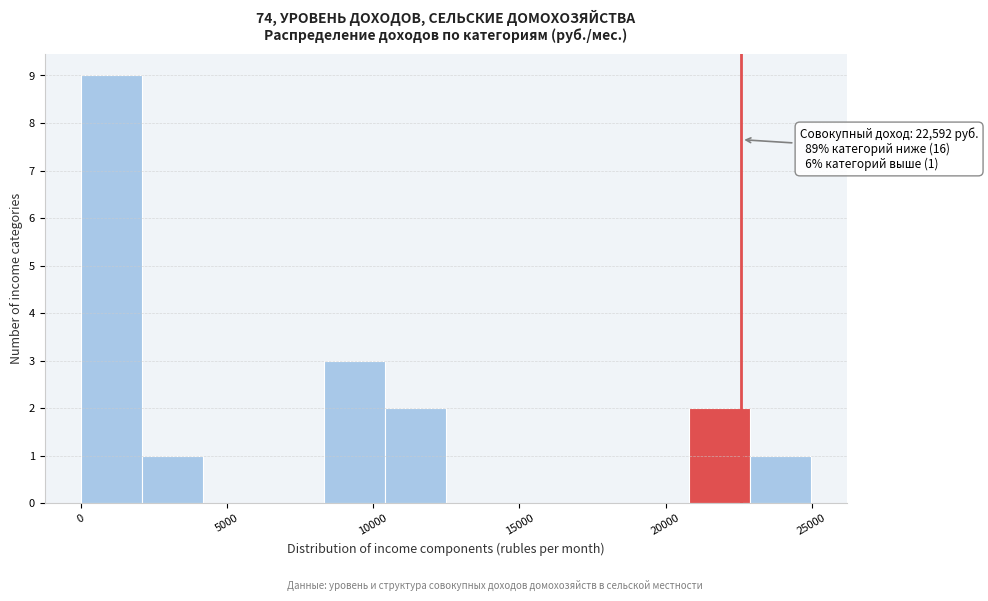

Which range on the x-axis has the tallest bar?

0 to 2000